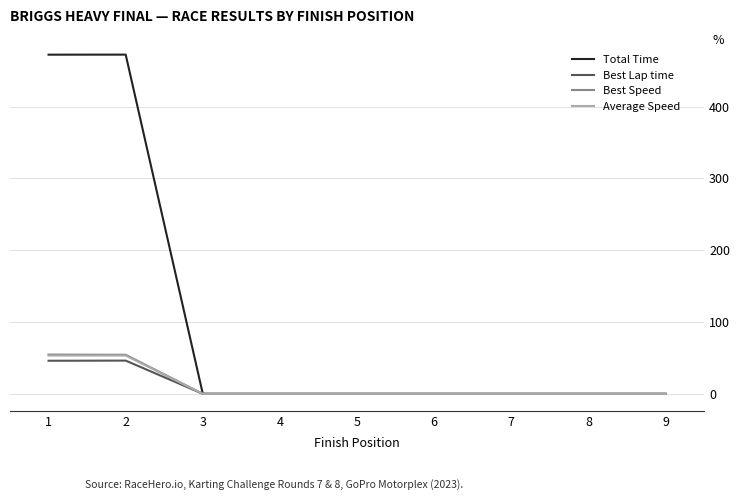

What is the greatest value displayed?

472.4